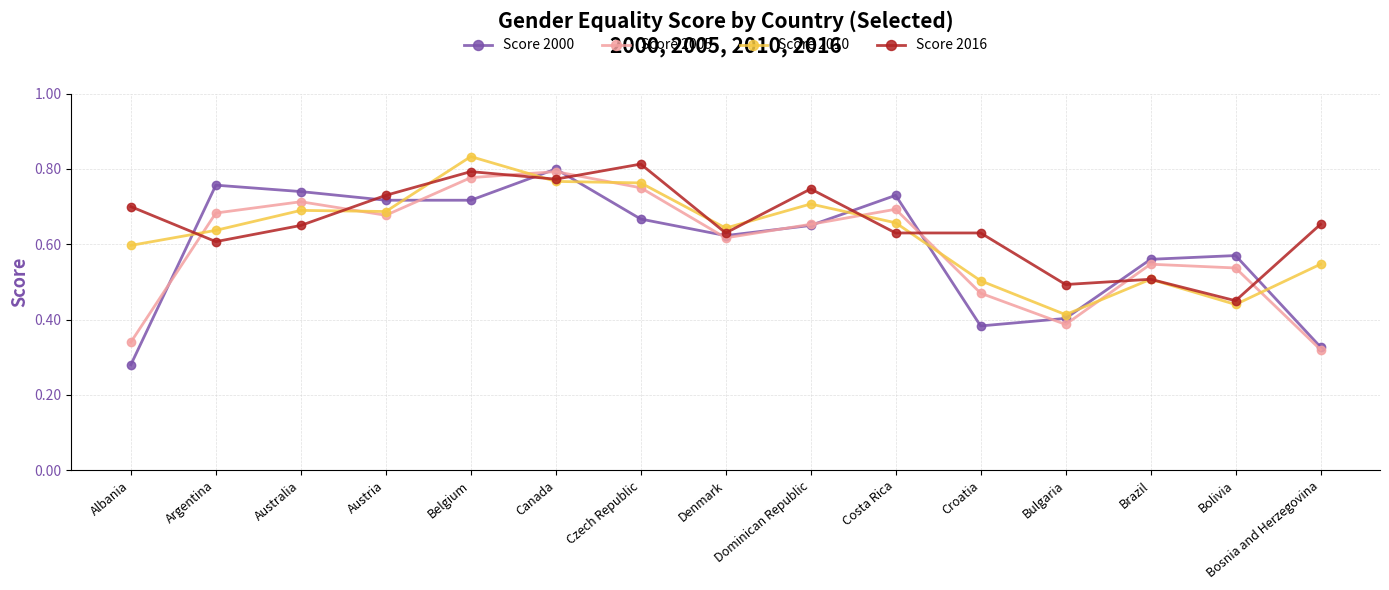

At how many categories does at least one series exceed 0?

15